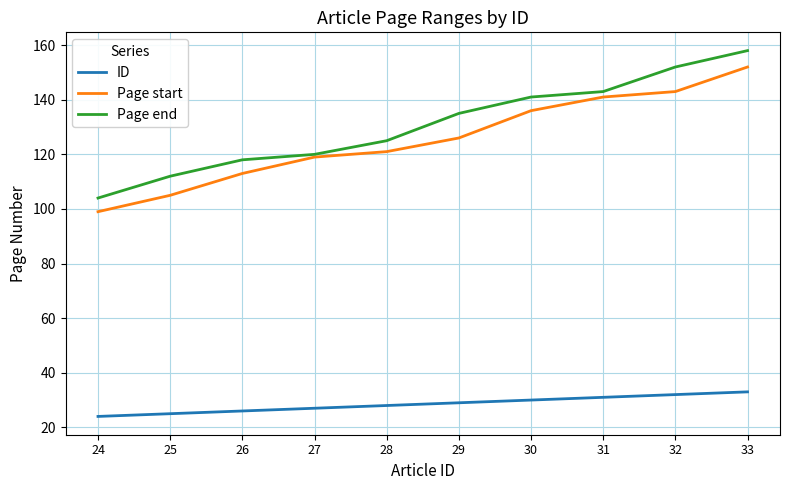

Reading left to right, transcribe all the data shown in this chart.

ID: 24=24	25=25	26=26	27=27	28=28	29=29	30=30	31=31	32=32	33=33
Page start: 24=99	25=105	26=113	27=119	28=121	29=126	30=136	31=141	32=143	33=152
Page end: 24=104	25=112	26=118	27=120	28=125	29=135	30=141	31=143	32=152	33=158